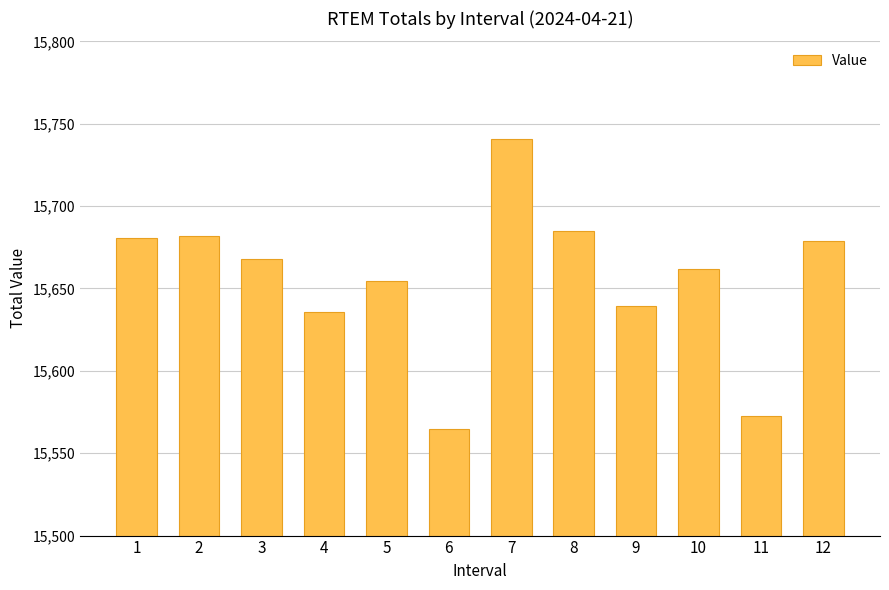

Are the bars grouped side by side (vs. stacked)?

No